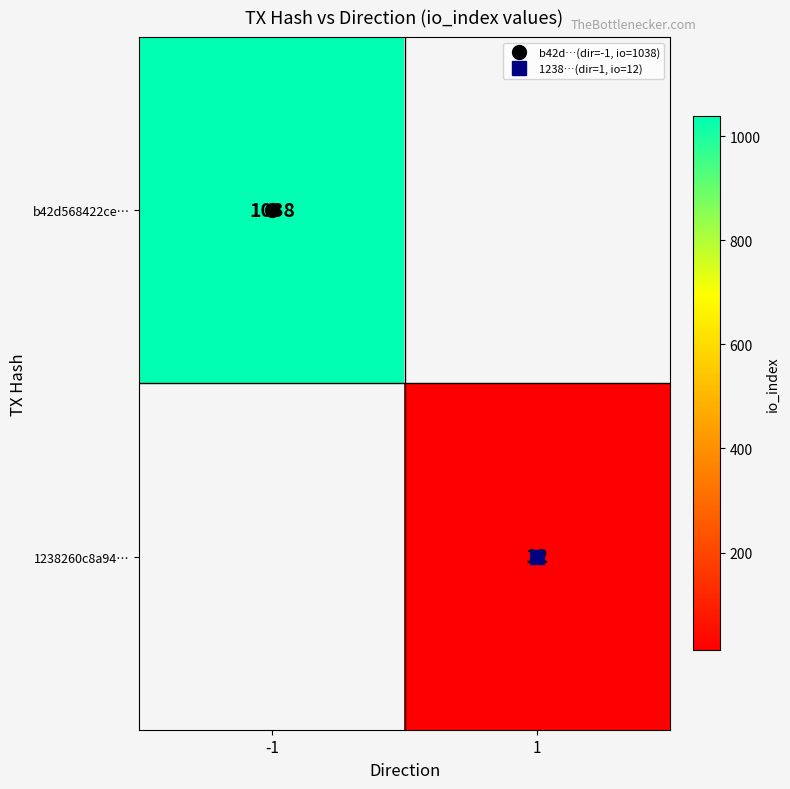

Is the value of 1238260c8a94… at 1 greater than the value of b42d568422ce… at -1?

No